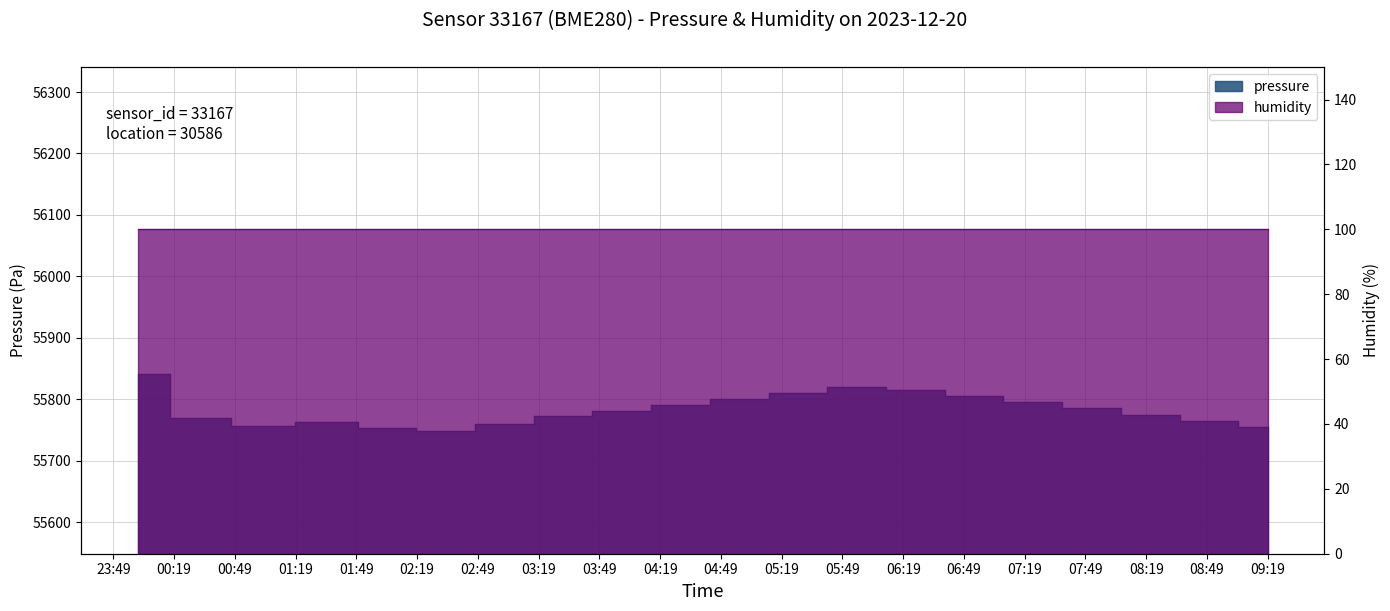

What is the value of the 6th point from the left?

55748.5